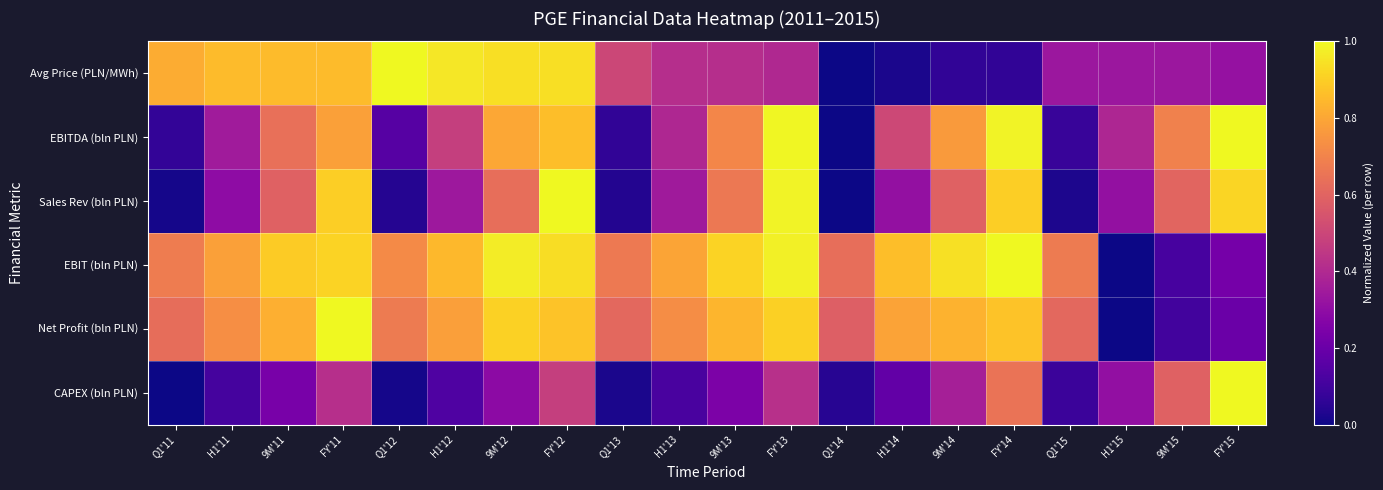

What is the maximum value shown in the chart?

1.0